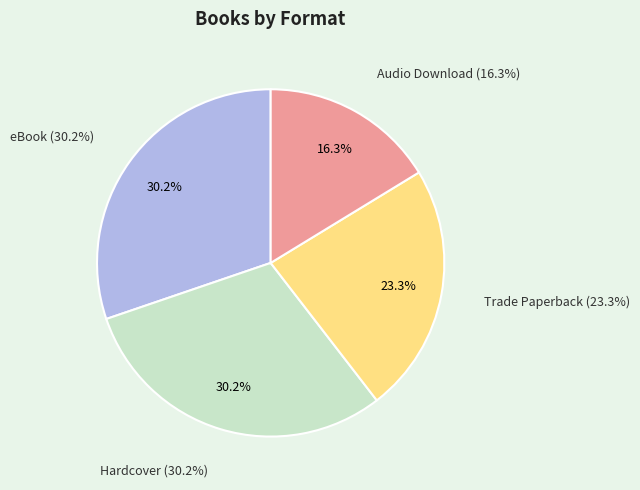

Which category has the biggest portion of the pie?

eBook